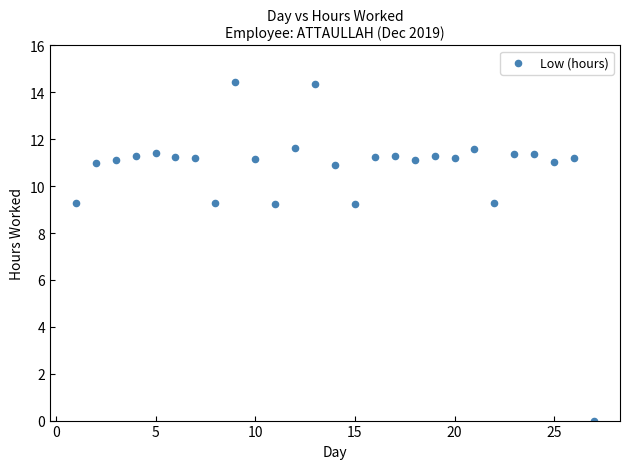

What is the range of X values (max minus min)?

26.0